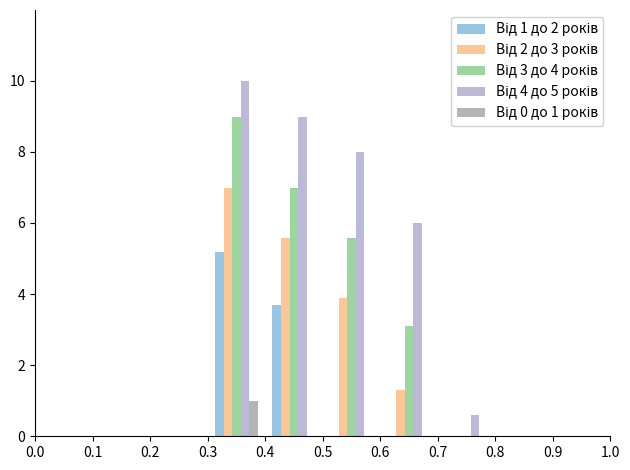

What is the greatest value displayed?

10.0